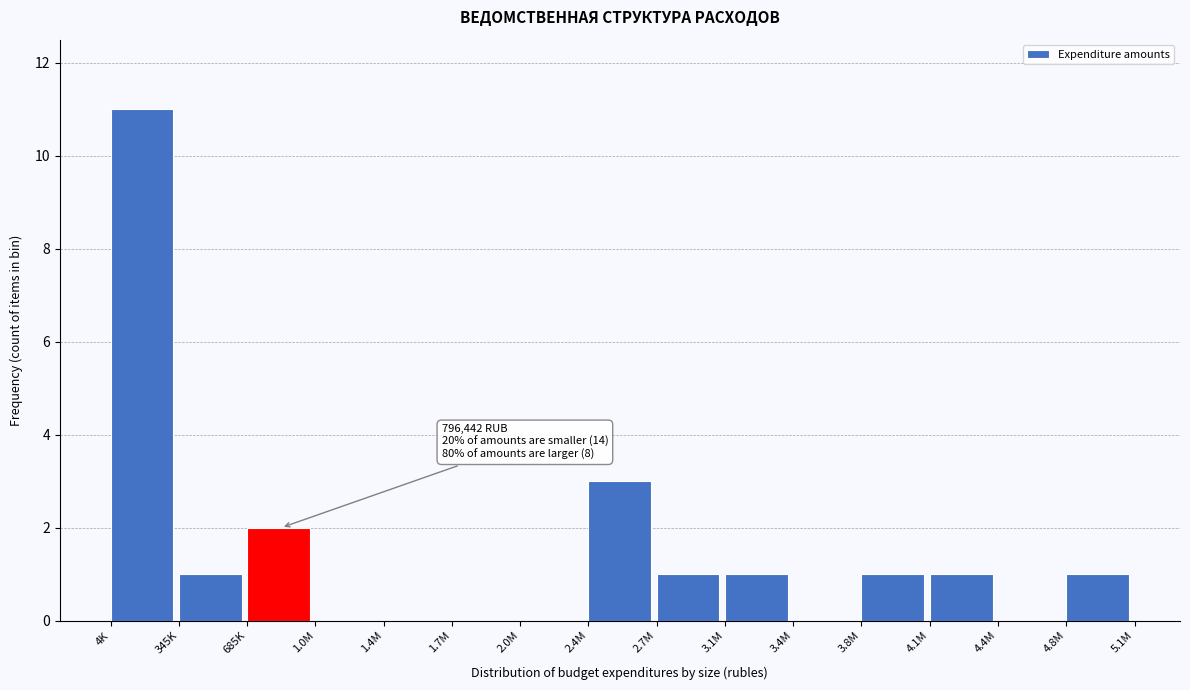

Reading left to right, transcribe all the data shown in this chart.

4K=11	345K=1	685K=2	1.0M=0	1.4M=0	1.7M=0	2.0M=0	2.4M=3	2.7M=1	3.1M=1	3.4M=0	3.8M=1	4.1M=1	4.4M=0	4.8M=1